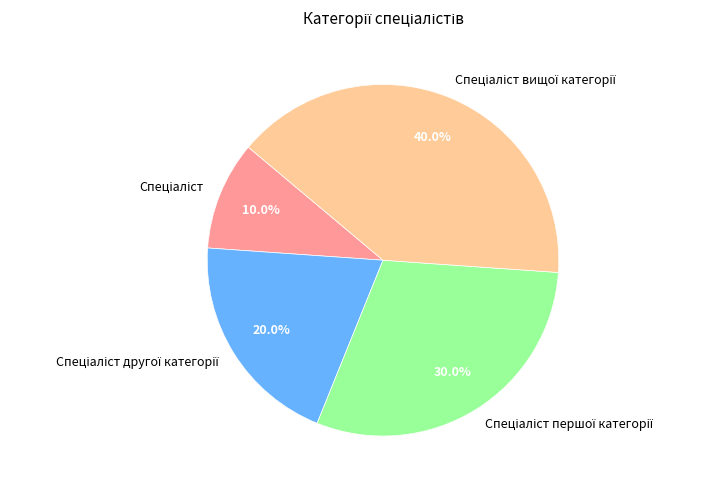

Does any single category account for the majority?

No